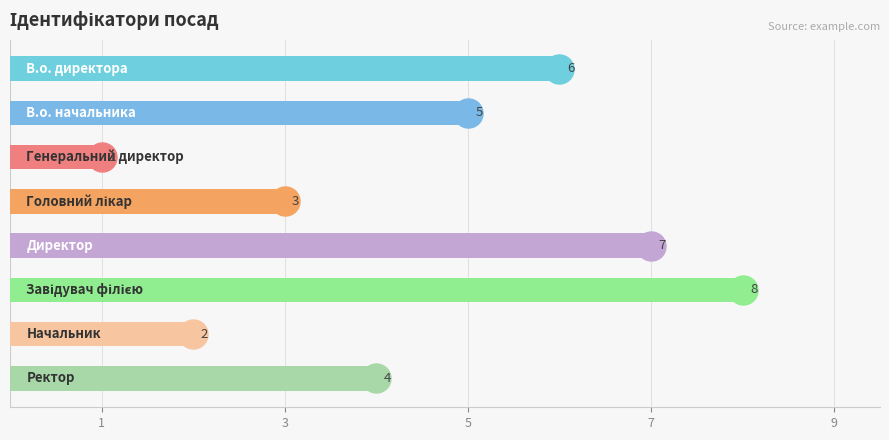

What is the difference between the maximum and minimum values?

7